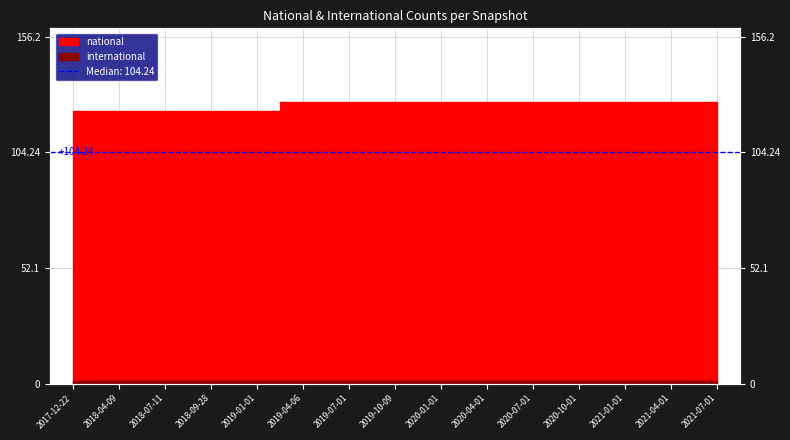

What is the minimum value shown in the chart?

123